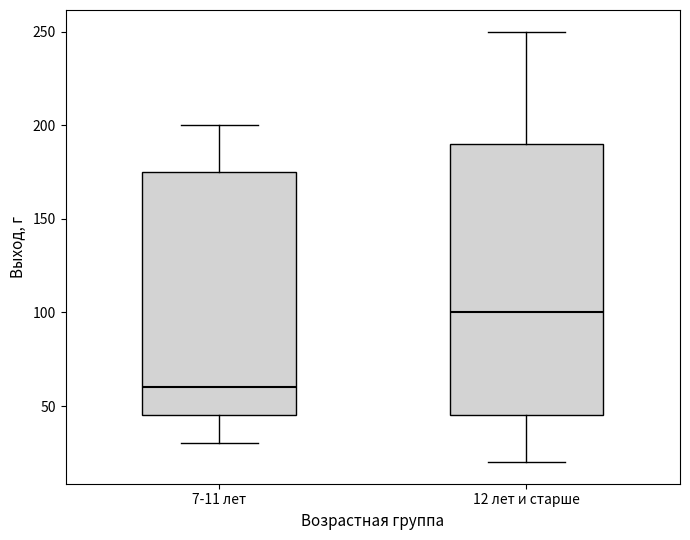

Reading left to right, transcribe this box plot: for each box, give where its median line is, the range the box spans, and where its two whiskers end, as read against the y-axis. The values are not printed on the chart, so give them approximately, as read against the axis.

7-11 лет: median 60, box 45 to 175, whiskers 30 to 200
12 лет и старше: median 100, box 45 to 190, whiskers 20 to 250